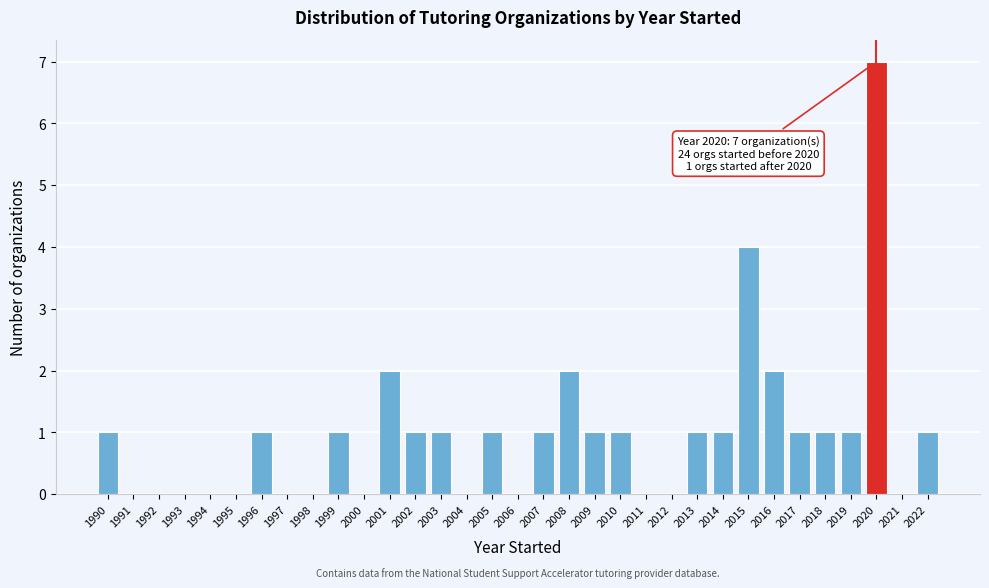

True or false: the data shows 0 at 2004.

True